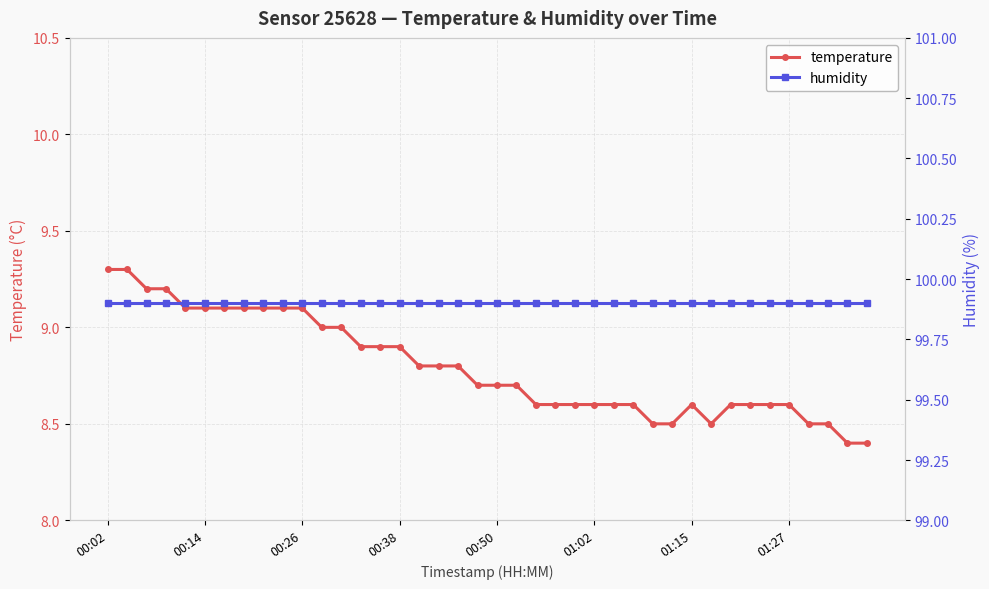

True or false: temperature has more than 2 interior local peaks.

False